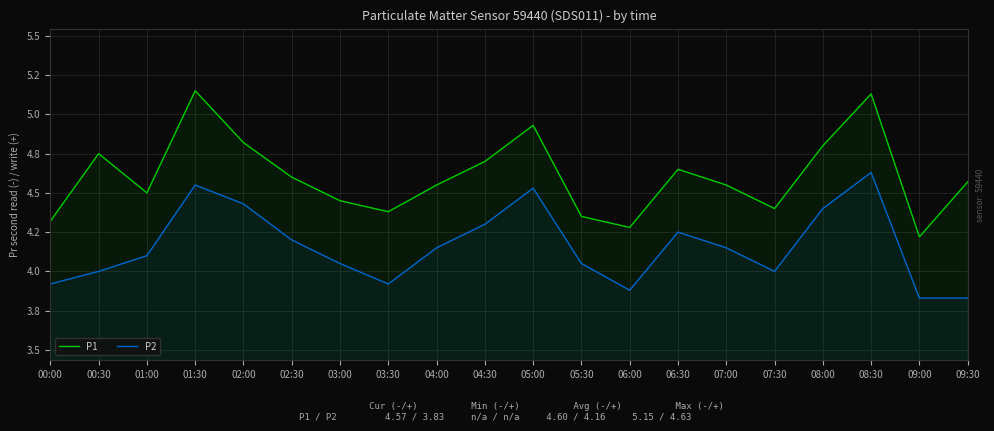

What are all the series names shown in the legend?

P1, P2